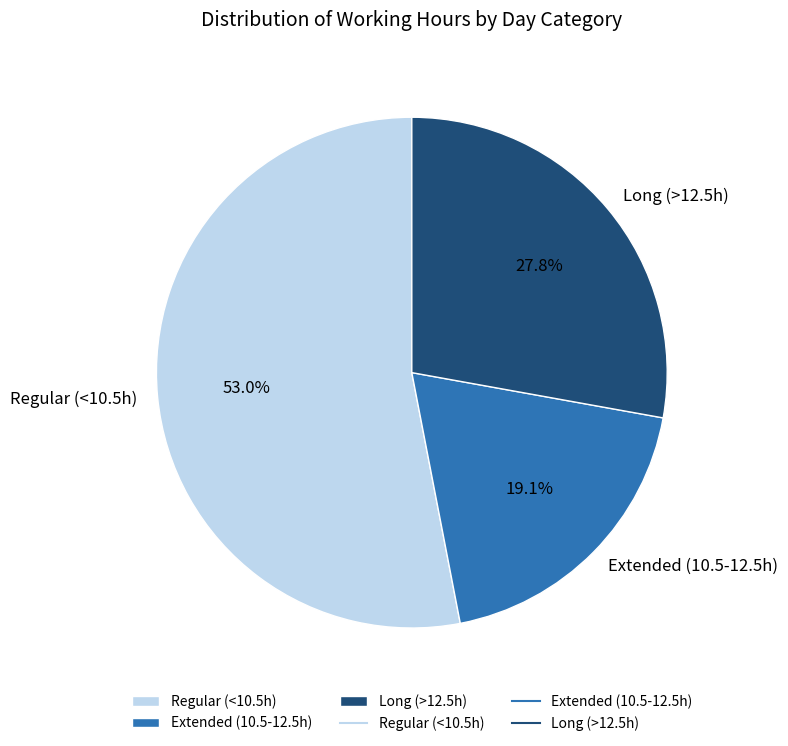

What is the ratio of the value at Long (>12.5h) to the value at Regular (<10.5h)?

0.5